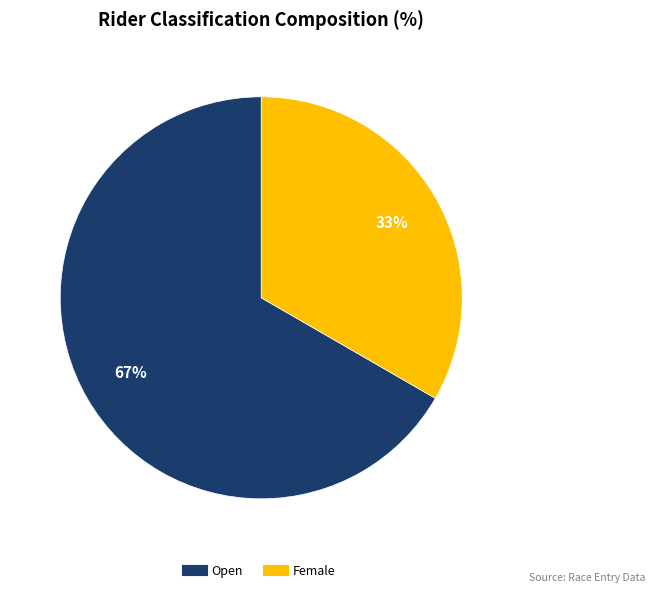

What percentage is the Female slice, to the nearest percent?

33%